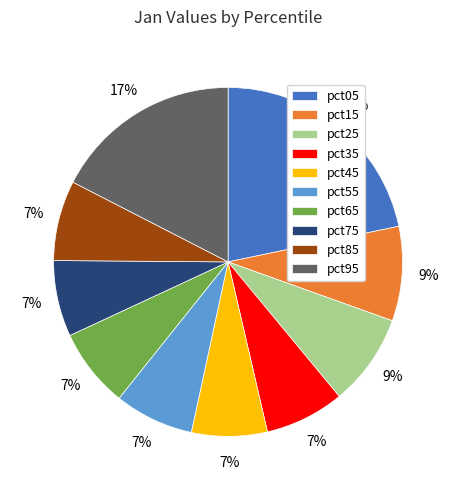

Is it true that pct05 is 22% of the pie?

True